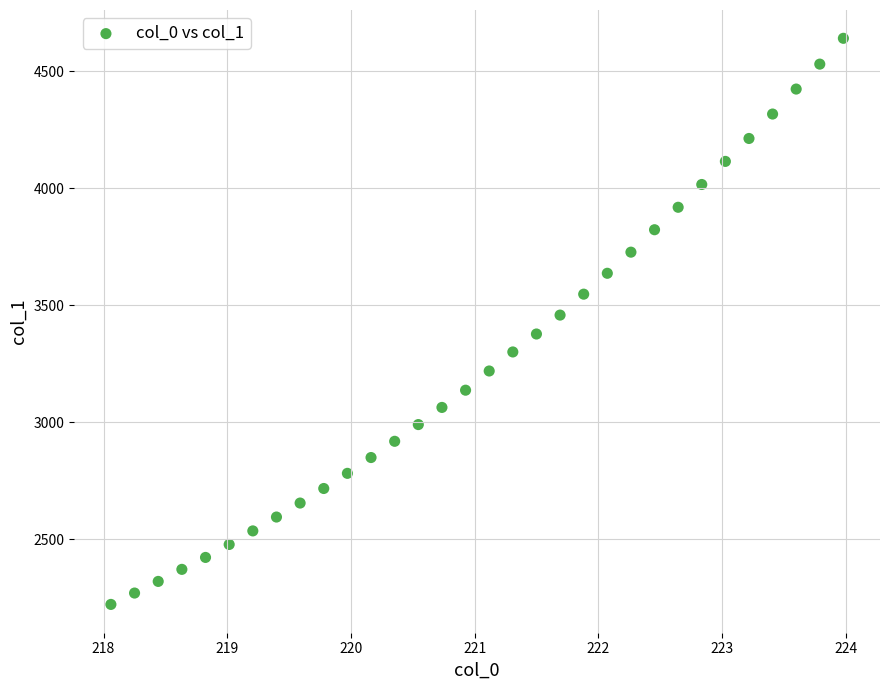

What is the range of X values (max minus min)?

5.9